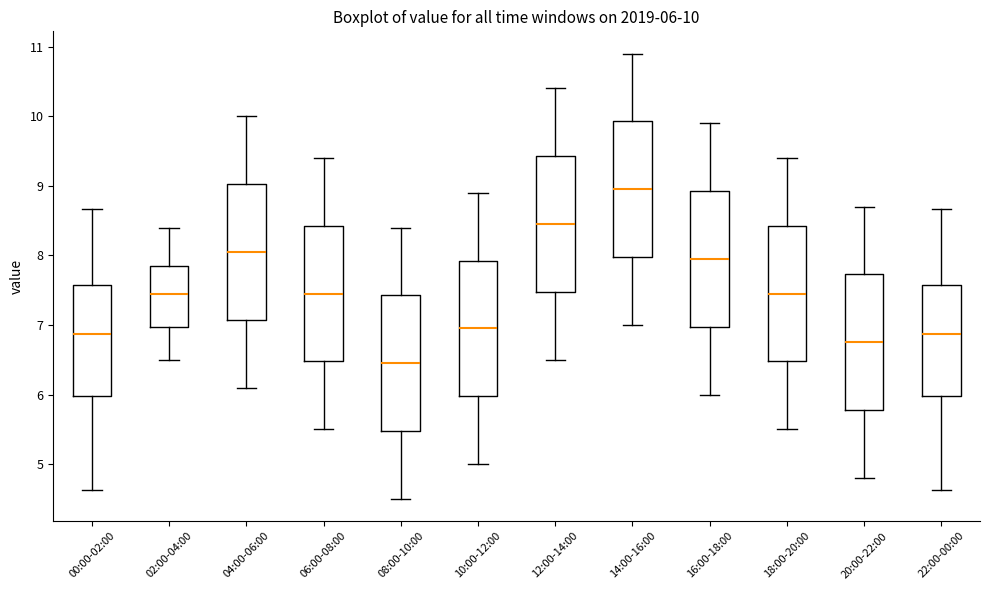

Which box's median line is the highest?

14:00-16:00